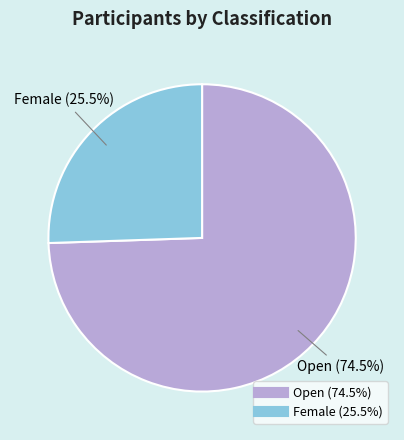

What percentage is NOT represented by Female?

74.5%